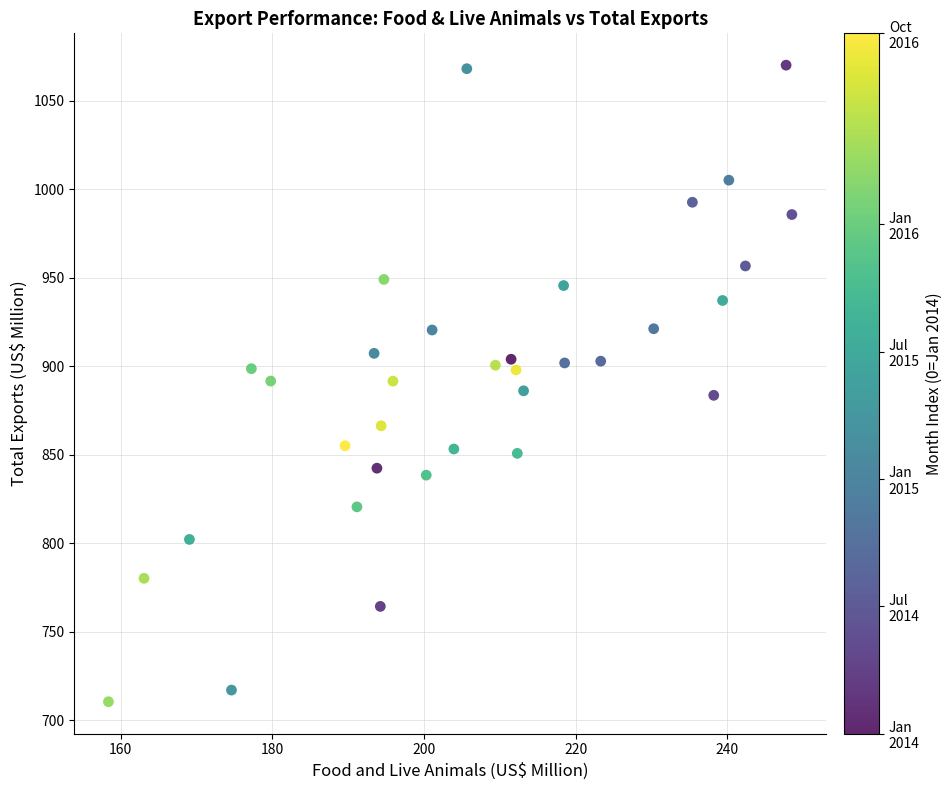

What is the range of X values (max minus min)?

90.1